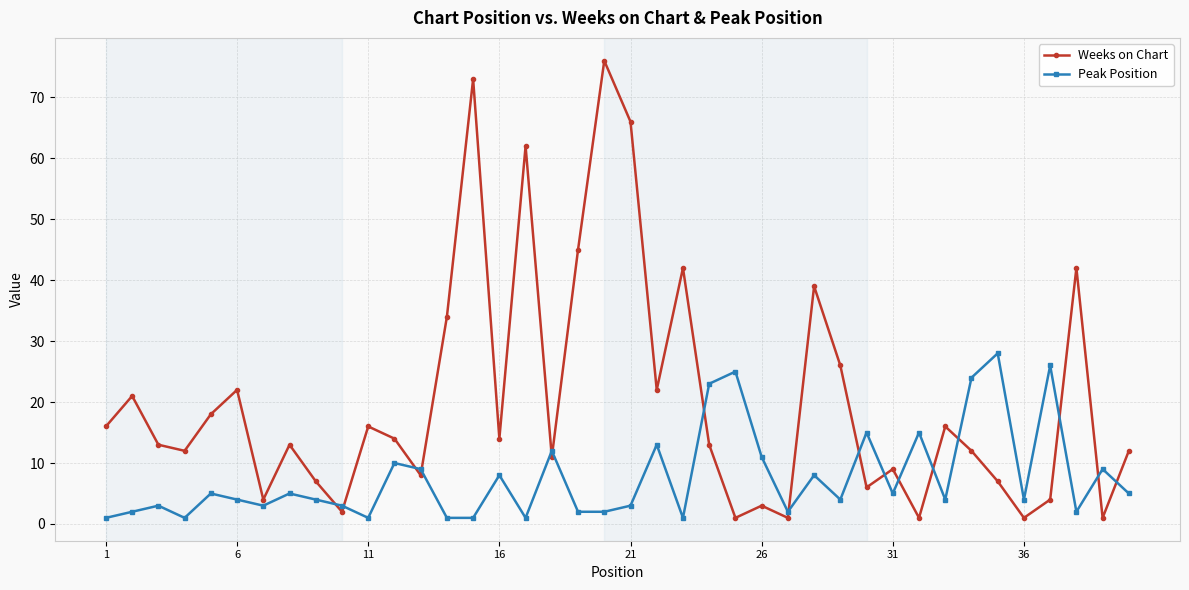

What is the minimum value for Weeks on Chart?

1